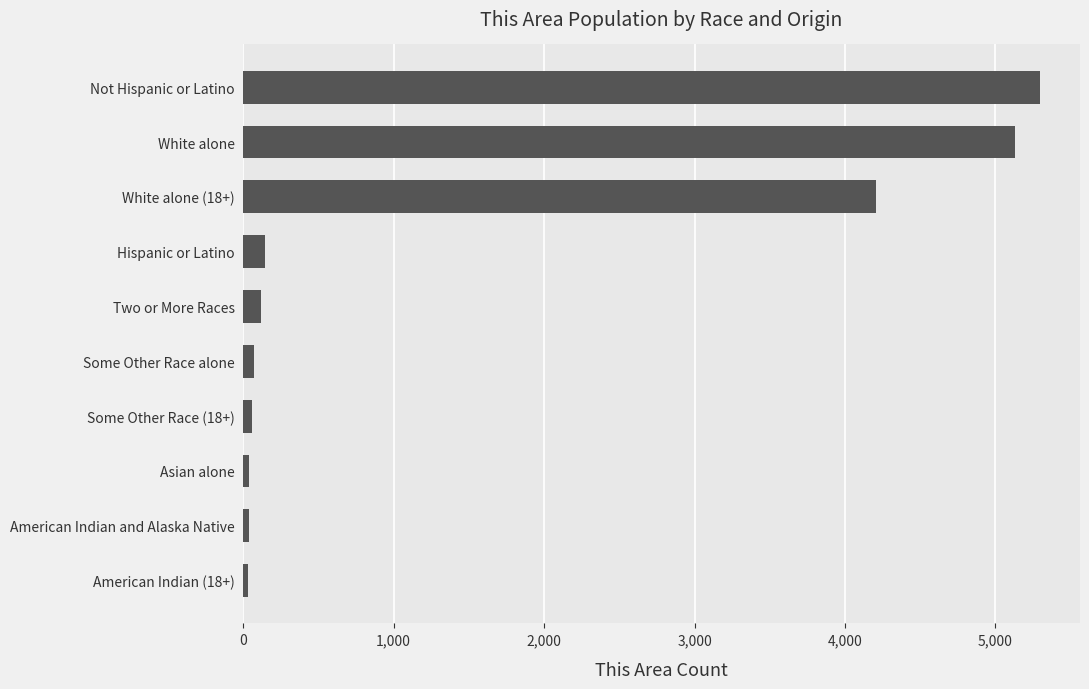

Does the chart contain stacked bars?

No